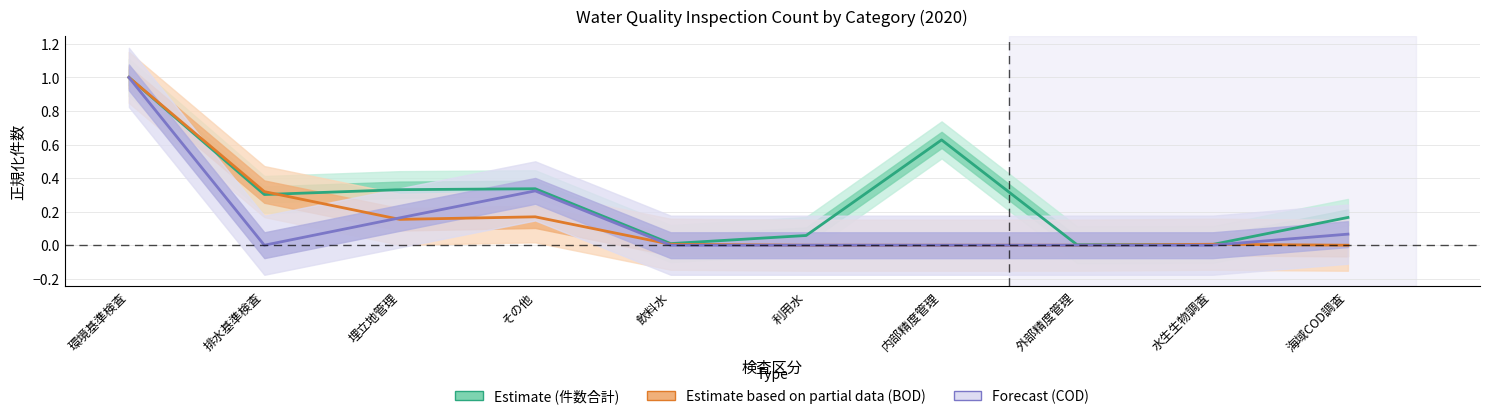

Is it true that Forecast (COD) equals 0.2 at 埋立地管理?

True